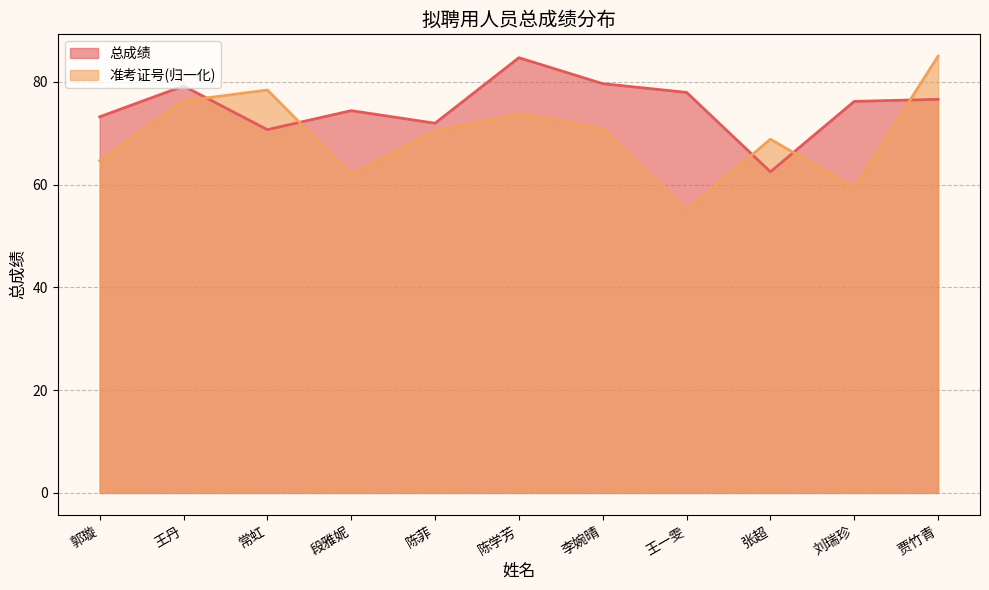

Does the chart have visible grid lines?

Yes